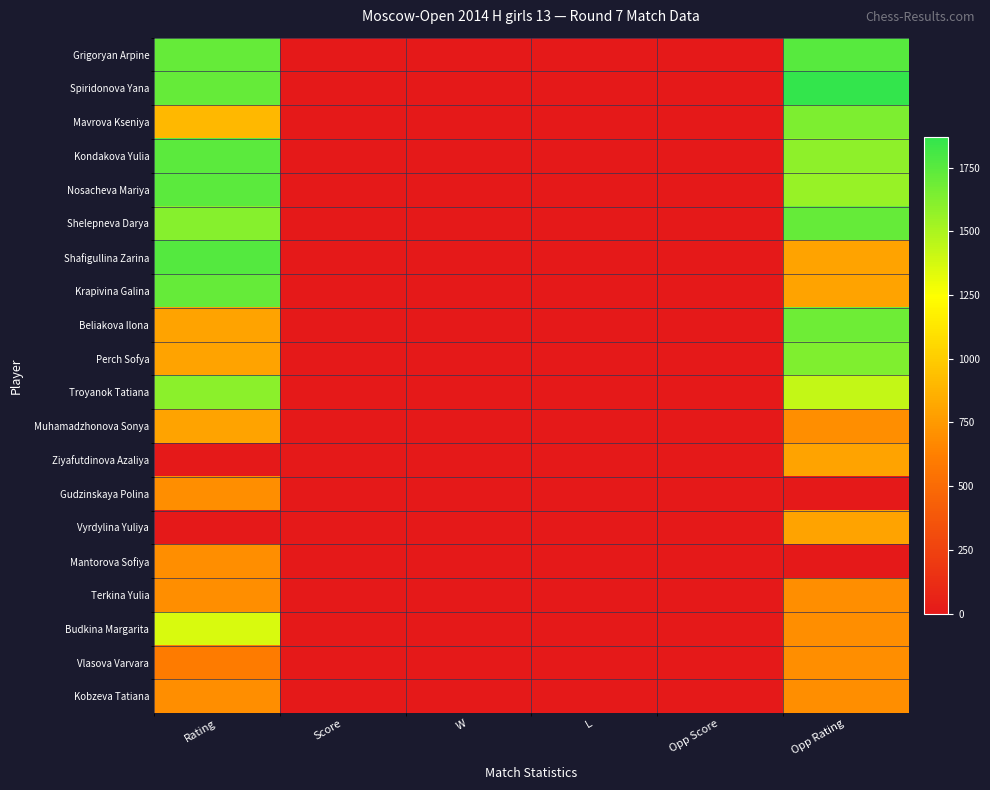

Which series has the largest range (max minus min)?

Spiridonova Yana